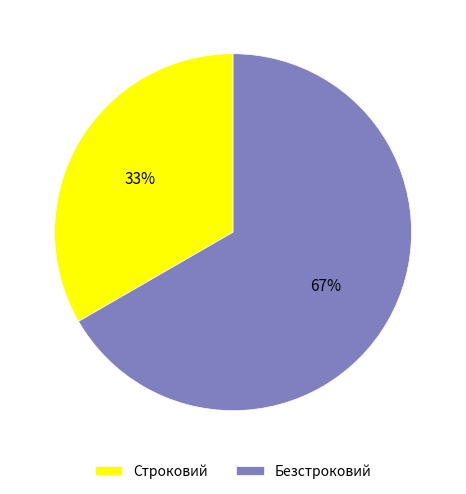

Which slice is the largest?

Безстроковий